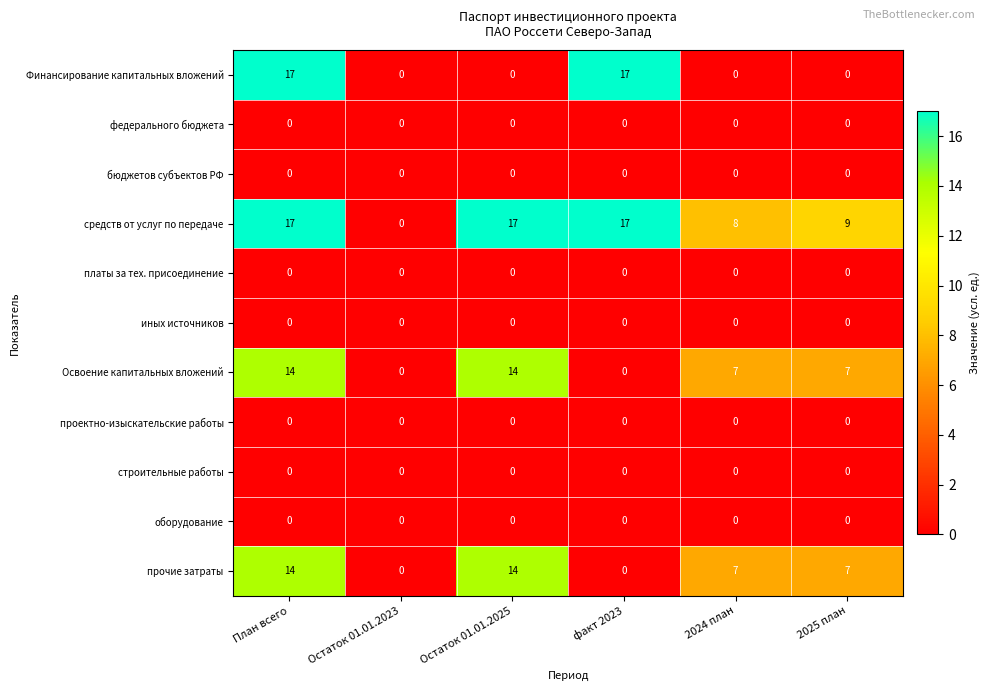

Between План всего and 2024 план, which series saw the biggest shift?

Финансирование капитальных вложений